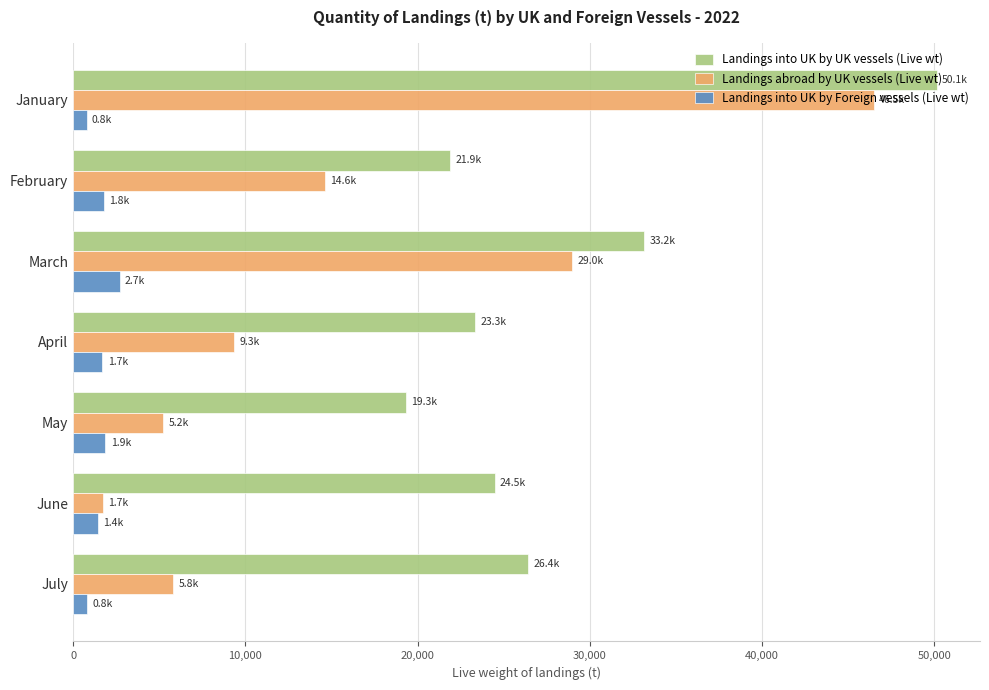

What is the difference between the highest and lowest values at April?

21628.6